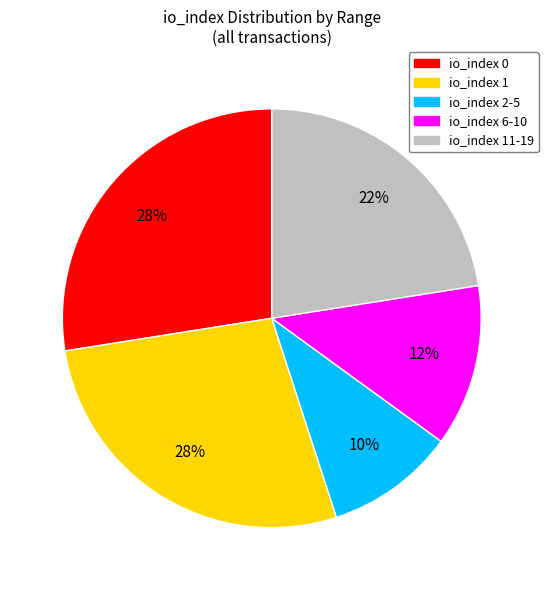

Approximately how many times larger is the value at io_index 11-19 compared to io_index 6-10?

1.8